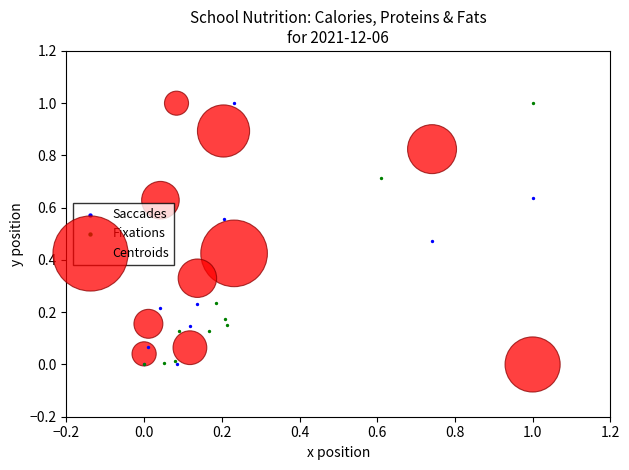

What are all the series names shown in the legend?

Saccades, Fixations, Centroids